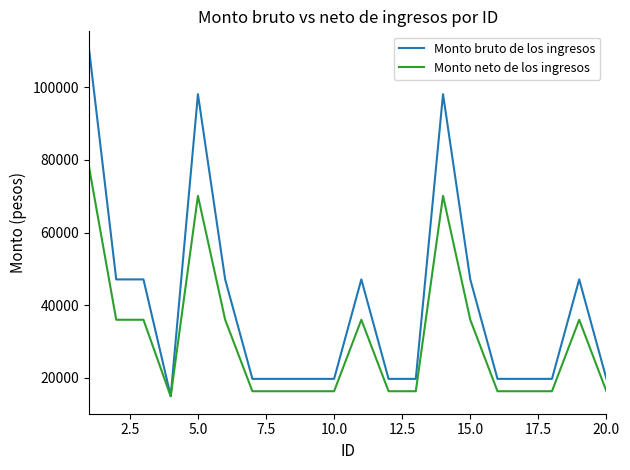

List the series in order of their peak value, highest first.

Monto bruto de los ingresos, Monto neto de los ingresos